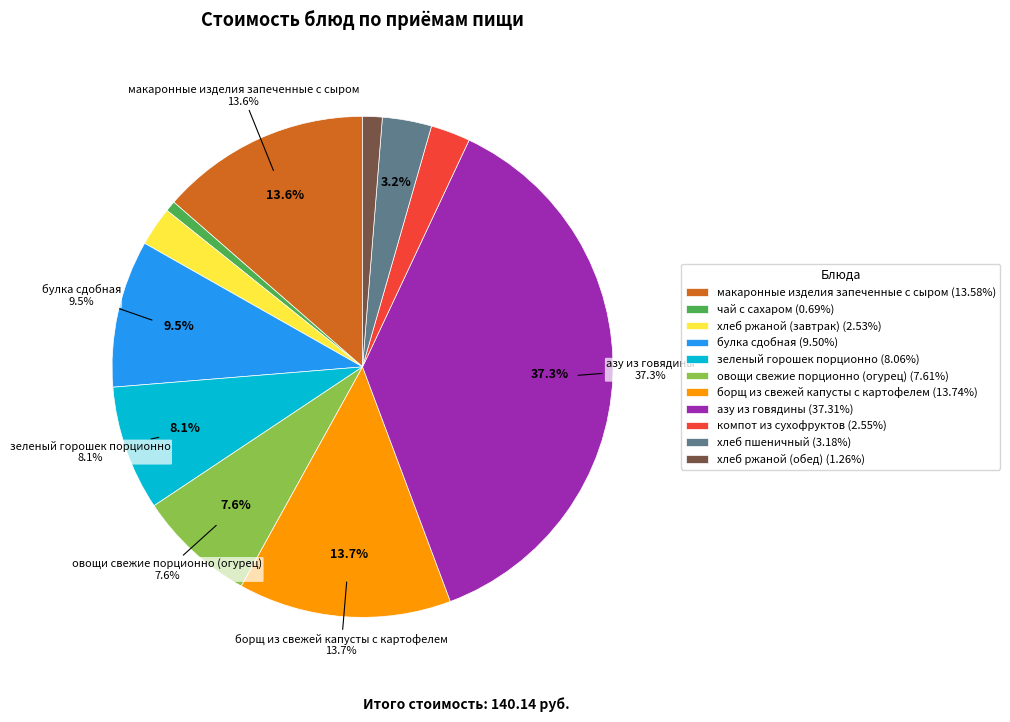

Which category has the smallest portion of the pie?

чай с сахаром